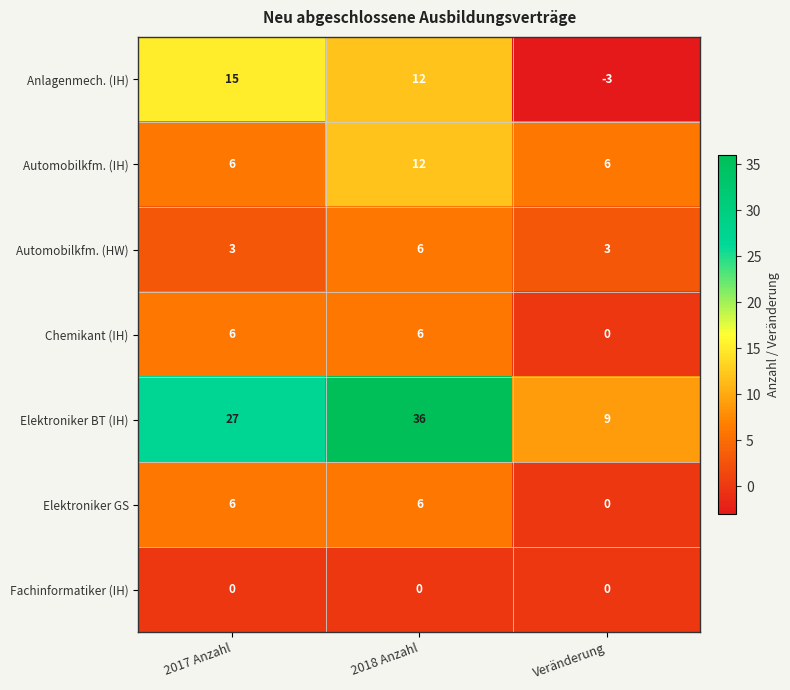

Reading left to right, transcribe all the data shown in this chart.

Anlagenmech. (IH): 15	12	-3
Automobilkfm. (IH): 6	12	6
Automobilkfm. (HW): 3	6	3
Chemikant (IH): 6	6	0
Elektroniker BT (IH): 27	36	9
Elektroniker GS: 6	6	0
Fachinformatiker (IH): 0	0	0